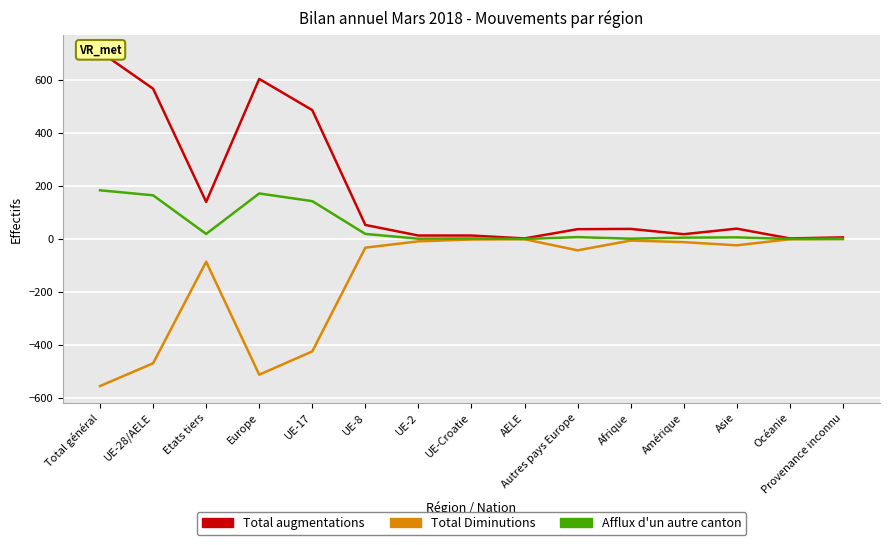

List the series in order of their overall mean, highest first.

Total augmentations, Afflux d'un autre canton, Total Diminutions